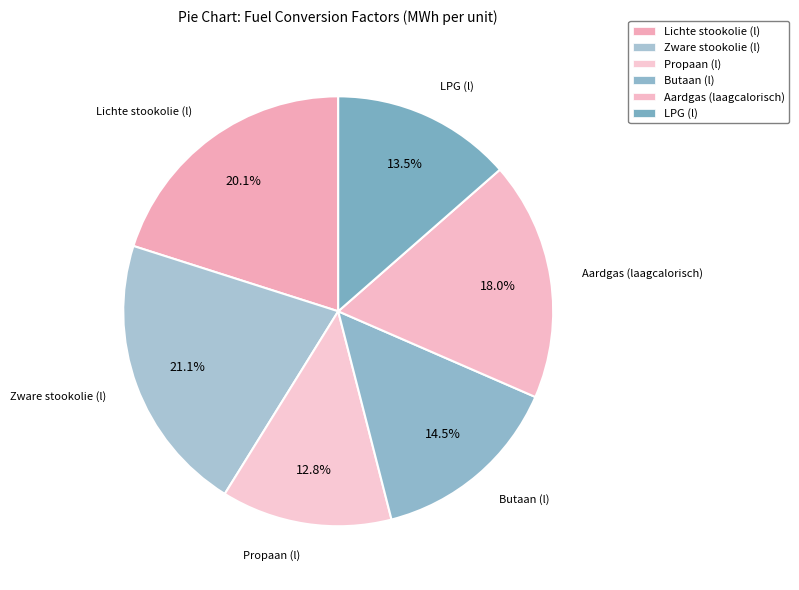

Which category has the biggest portion of the pie?

Zware stookolie (l)